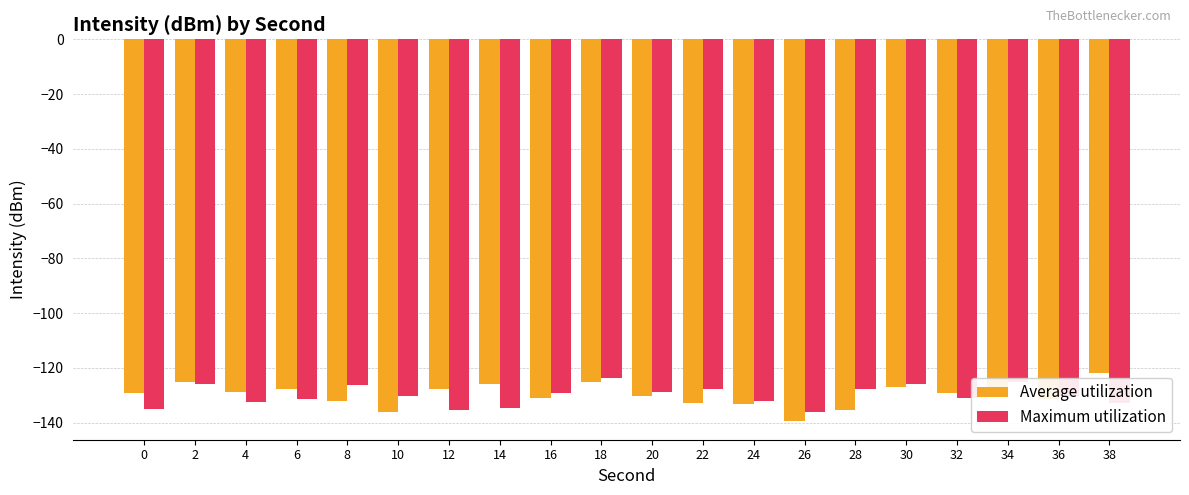

Rank the series at 38 from lowest to highest value.

Maximum utilization, Average utilization